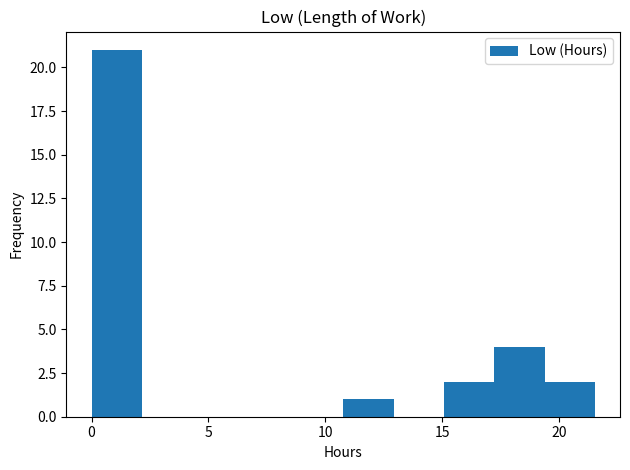

Reading left to right, transcribe this chart: for each bar, give the range it covers on the x-axis and its height. Neither the bar edges nor the heights are printed on the chart, so give them approximately, as read against the axes.

0.0 to 2.0: 21
2.0 to 4.5: 0
4.5 to 6.5: 0
6.5 to 8.5: 0
8.5 to 11.0: 0
11.0 to 13.0: 1
13.0 to 15.0: 0
15.0 to 17.0: 2
17.0 to 19.5: 4
19.5 to 21.5: 2